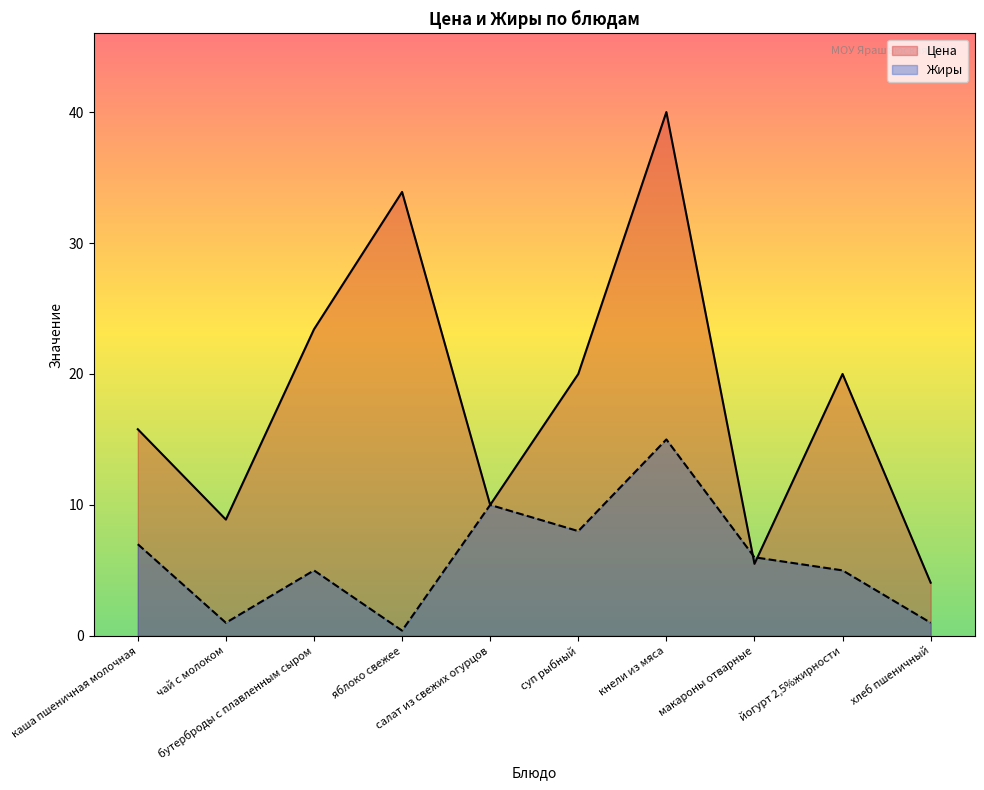

At which label is Жиры closest to 7?

каша пшеничная молочная